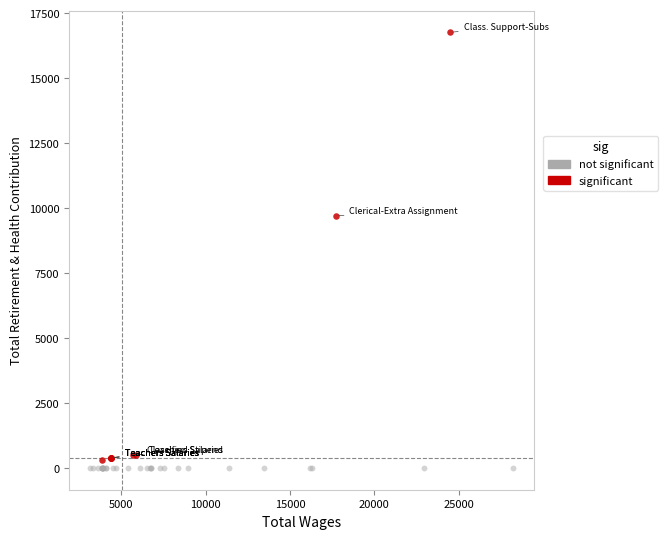

Which series reaches the maximum Y coordinate?

significant